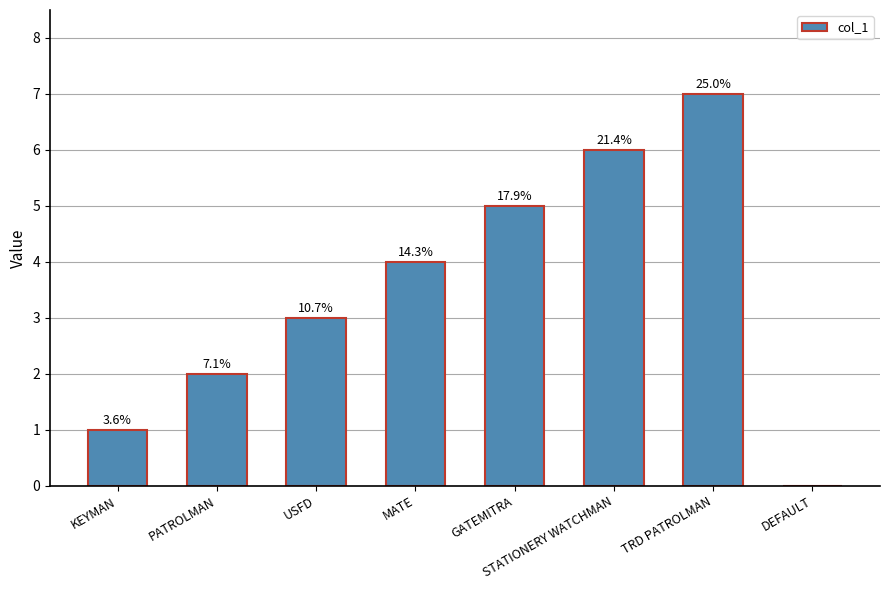

True or false: the data shows 2 at PATROLMAN.

True